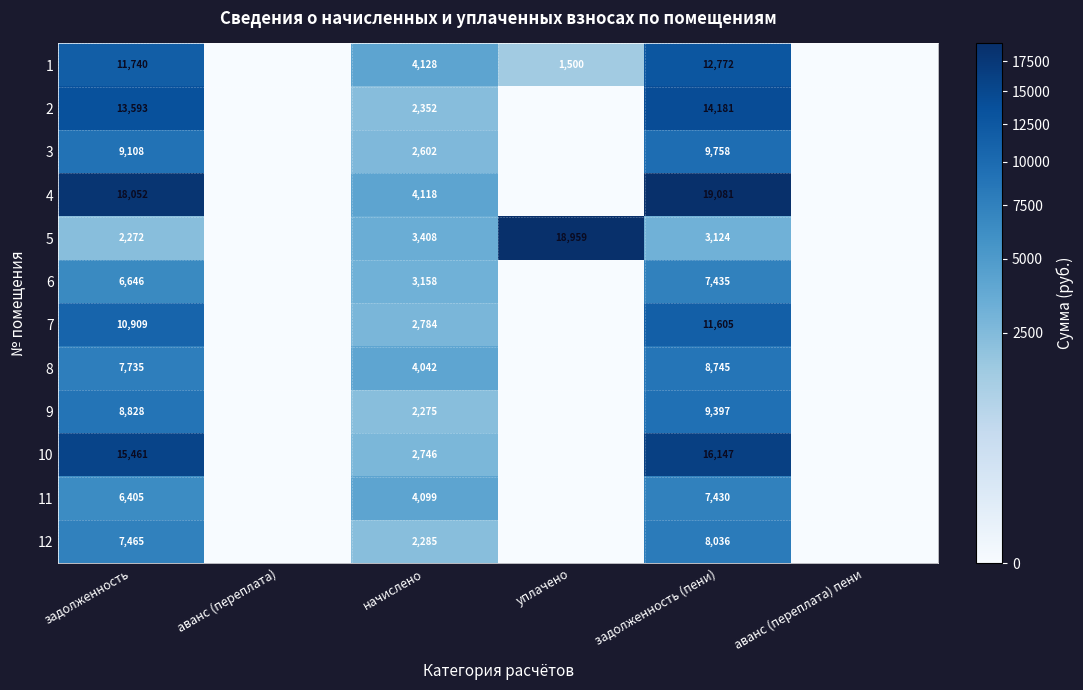

At which category is the sum across all series the highest?

задолженность (пени)